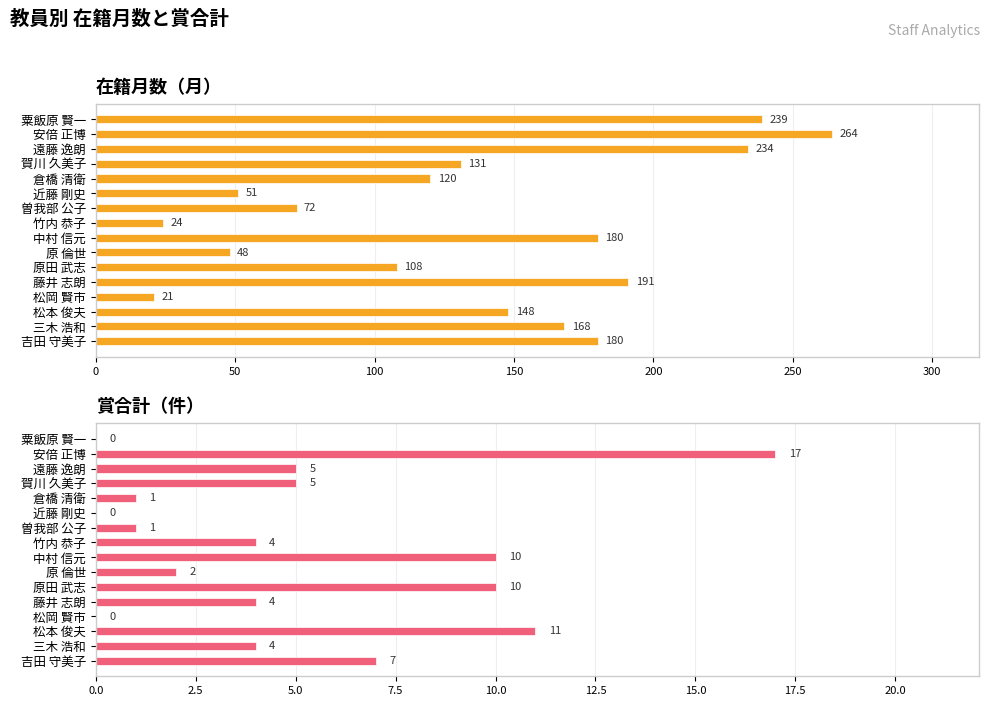

List the series in order of their peak value, highest first.

在籍月数, 賞合計